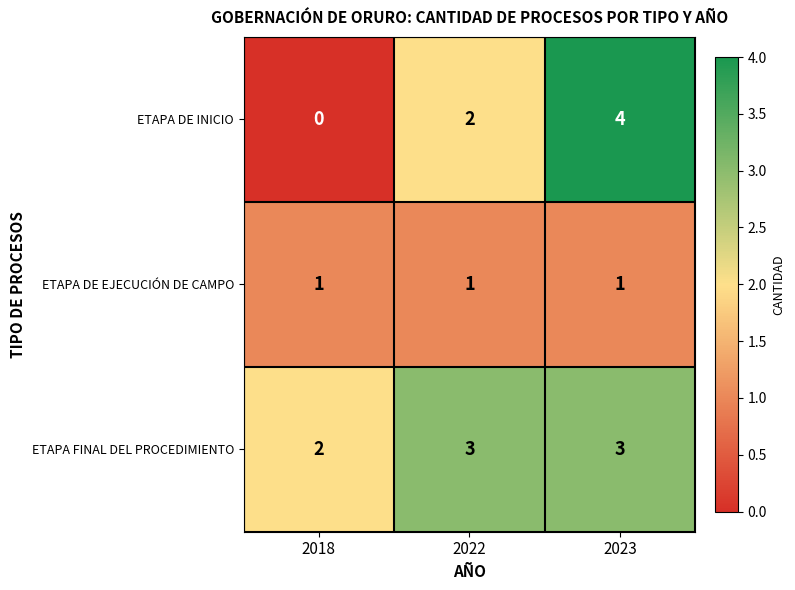

What is the difference between the maximum and minimum values in the ETAPA DE INICIO series?

4